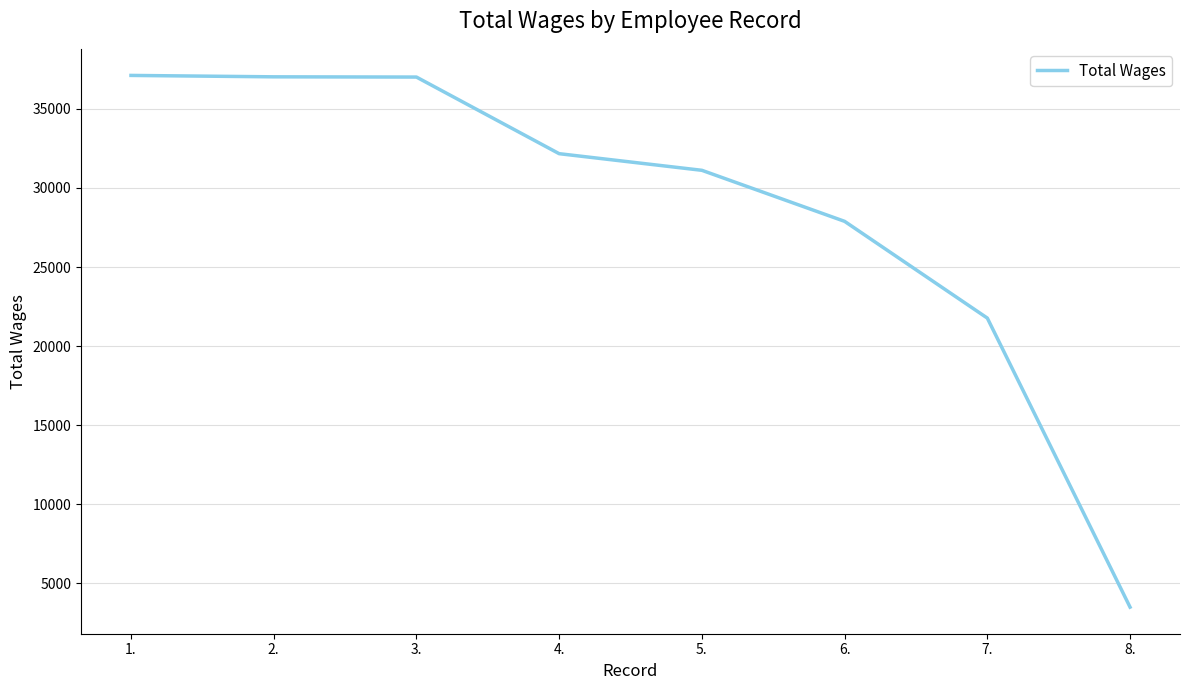

What is the difference between the values at 6. and 3.?

9120